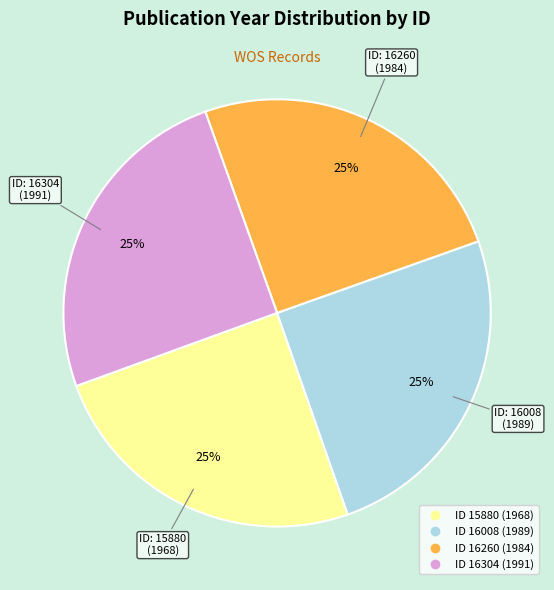

Is there a majority slice in this chart?

No